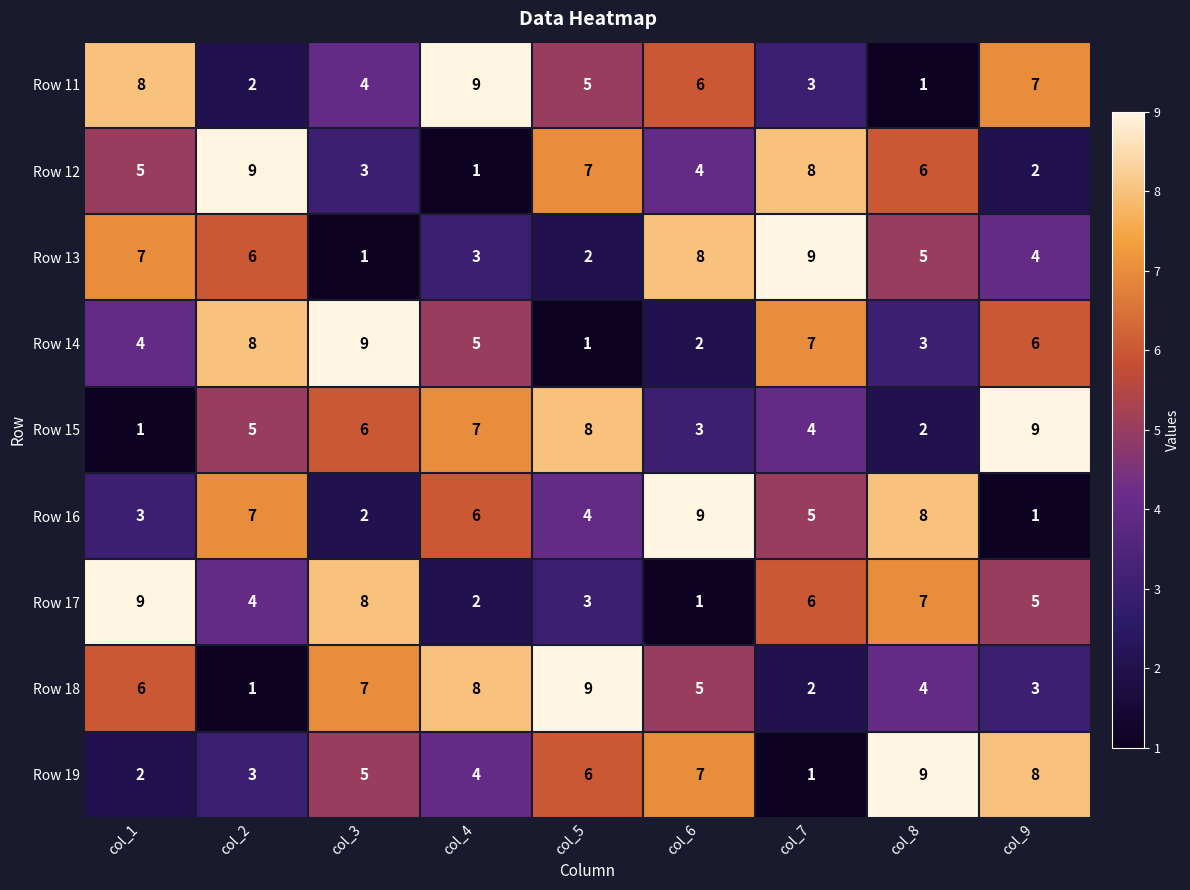

What is the difference between the Row 16 values at col_4 and col_1?

3